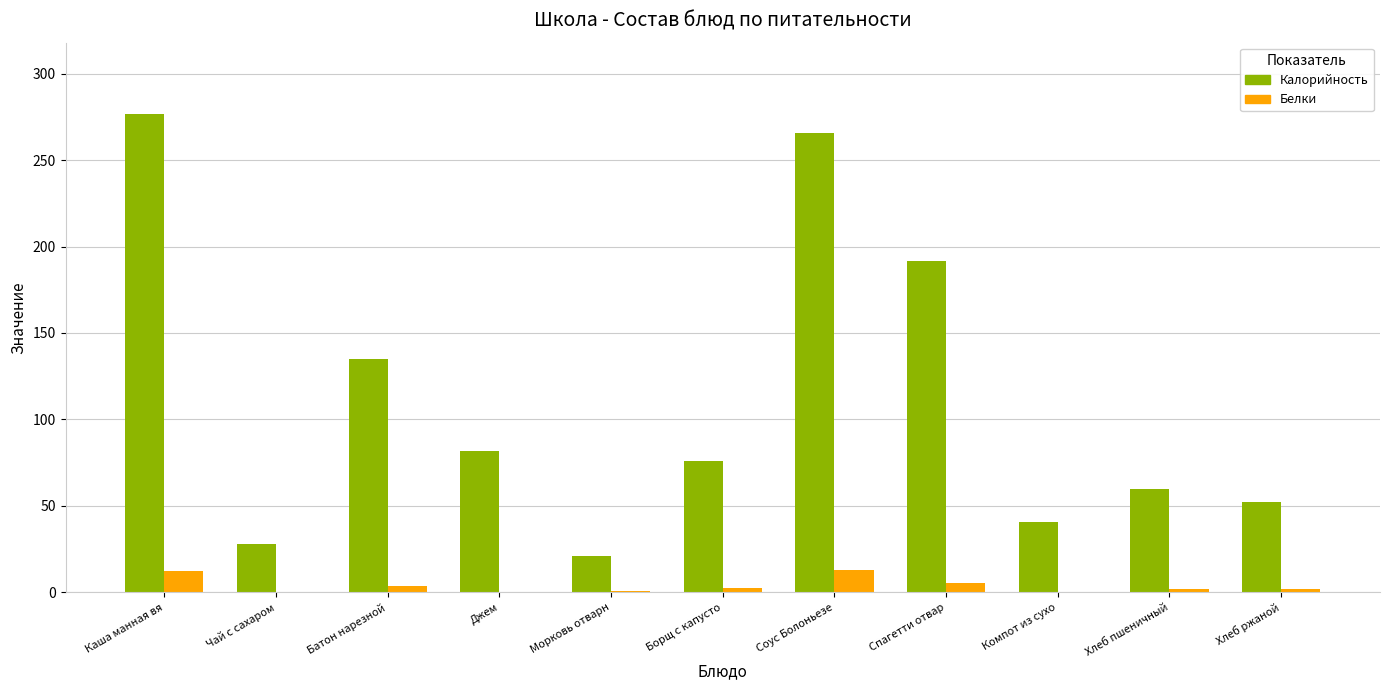

At which category is the sum across all series the highest?

Каша манная вя